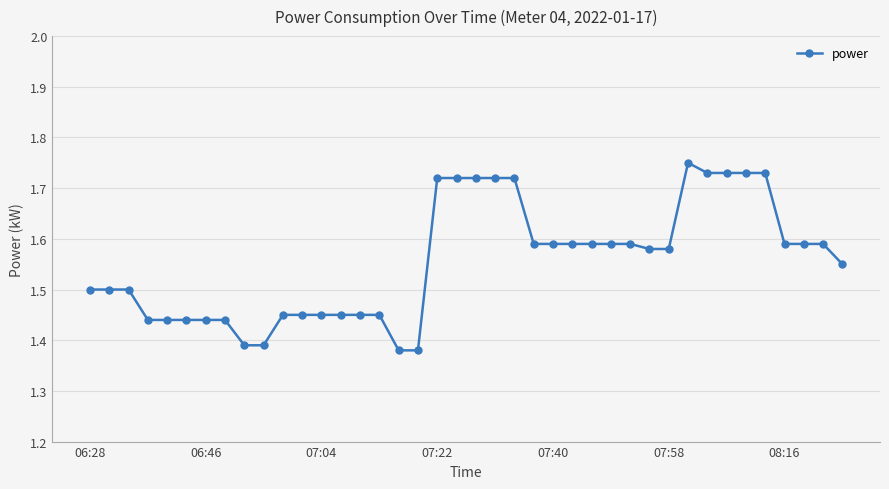

What is the sum of all values?

62.2